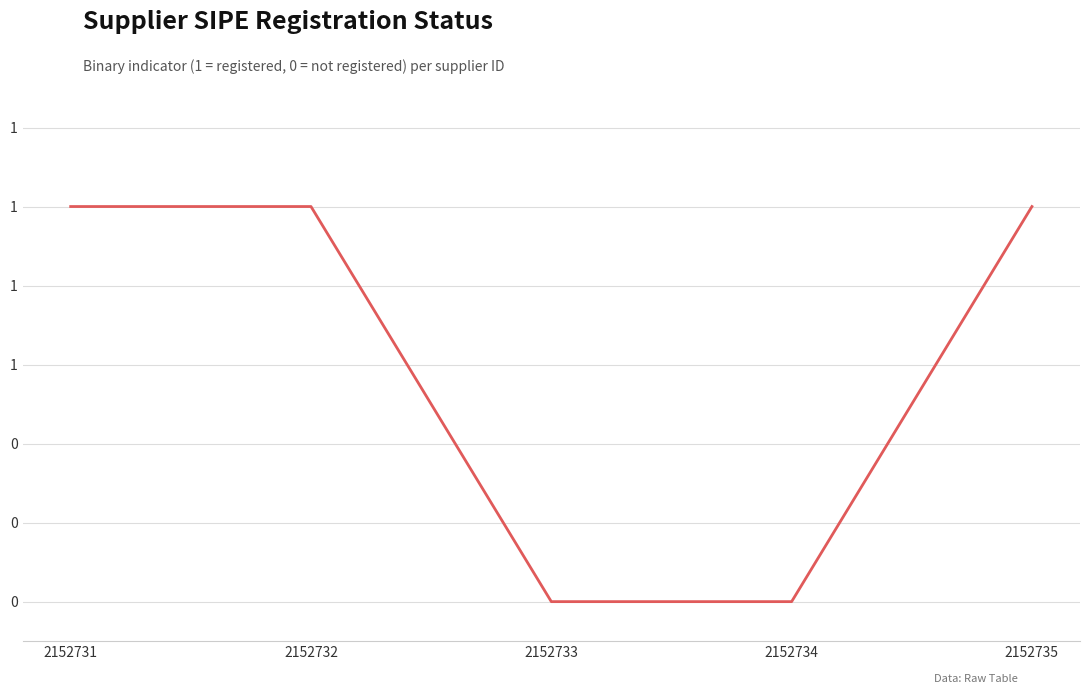

What is the value of the 2nd point from the left?

1